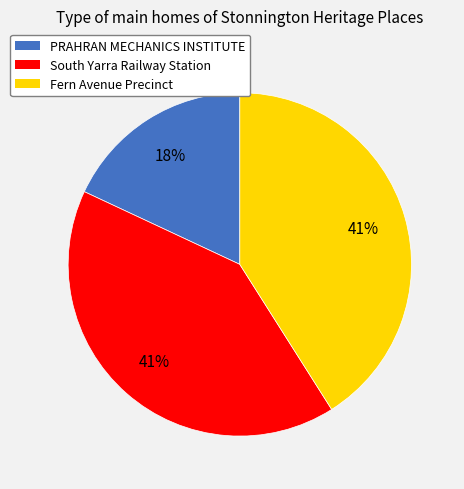

Which slice is the smallest?

PRAHRAN MECHANICS INSTITUTE